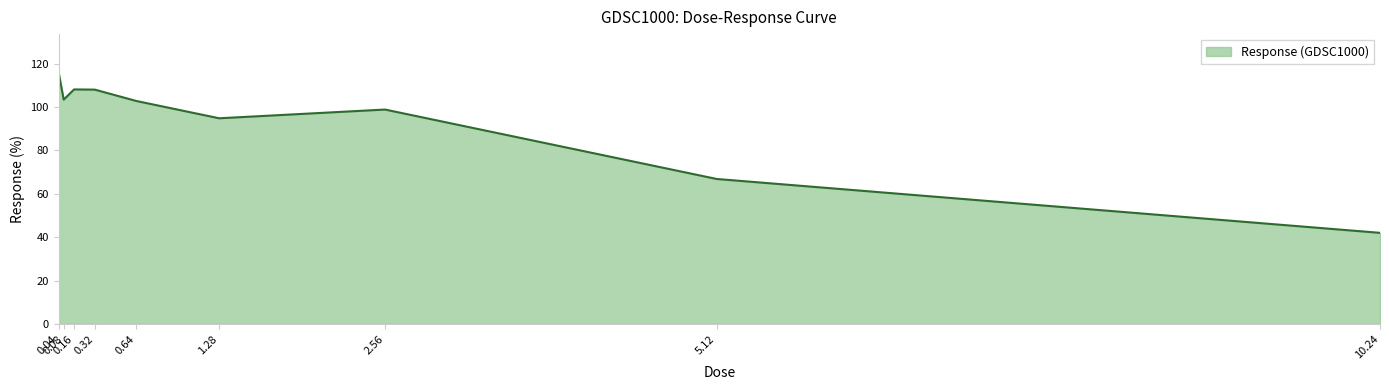

How many values exceed 102?

5